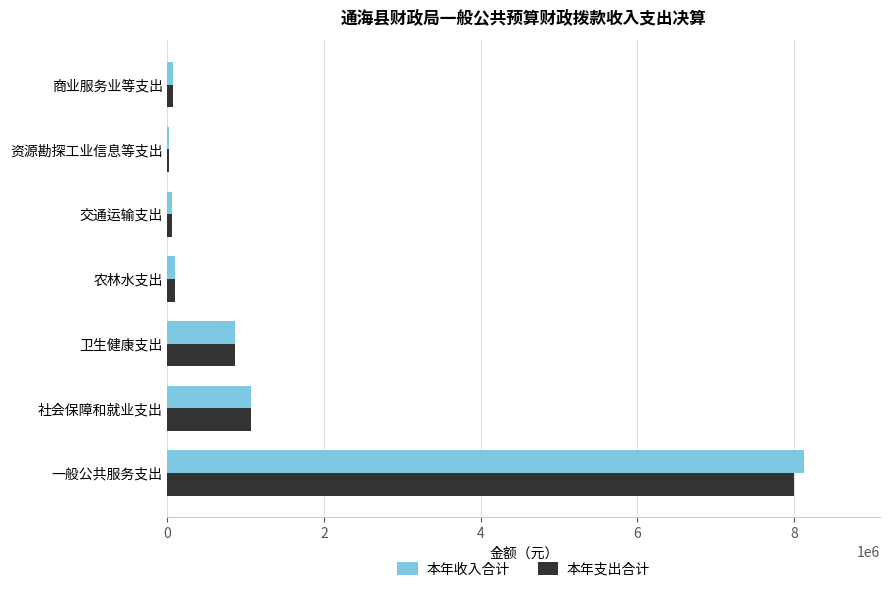

What is the sum of all 本年收入合计 values?

10298359.5